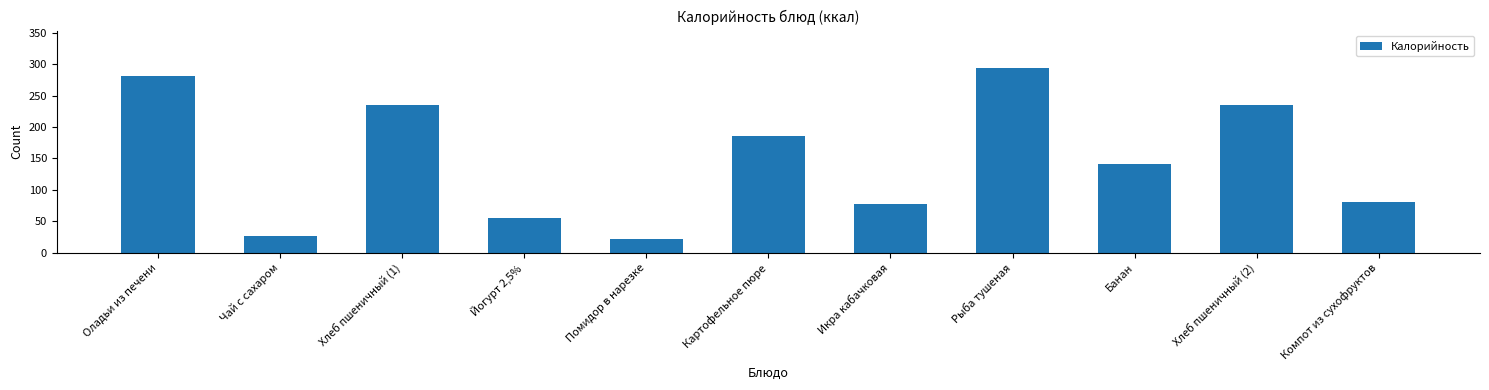

Reading left to right, list all the values displayed in this chart.

Оладьи из печени=281.2	Чай с сахаром=26.8	Хлеб пшеничный (1)=234.4	Йогурт 2,5%=55.2	Помидор в нарезке=21.4	Картофельное пюре=185.8	Икра кабачковая=78.0	Рыба тушеная=294.5	Банан=141.8	Хлеб пшеничный (2)=234.4	Компот из сухофруктов=81.0